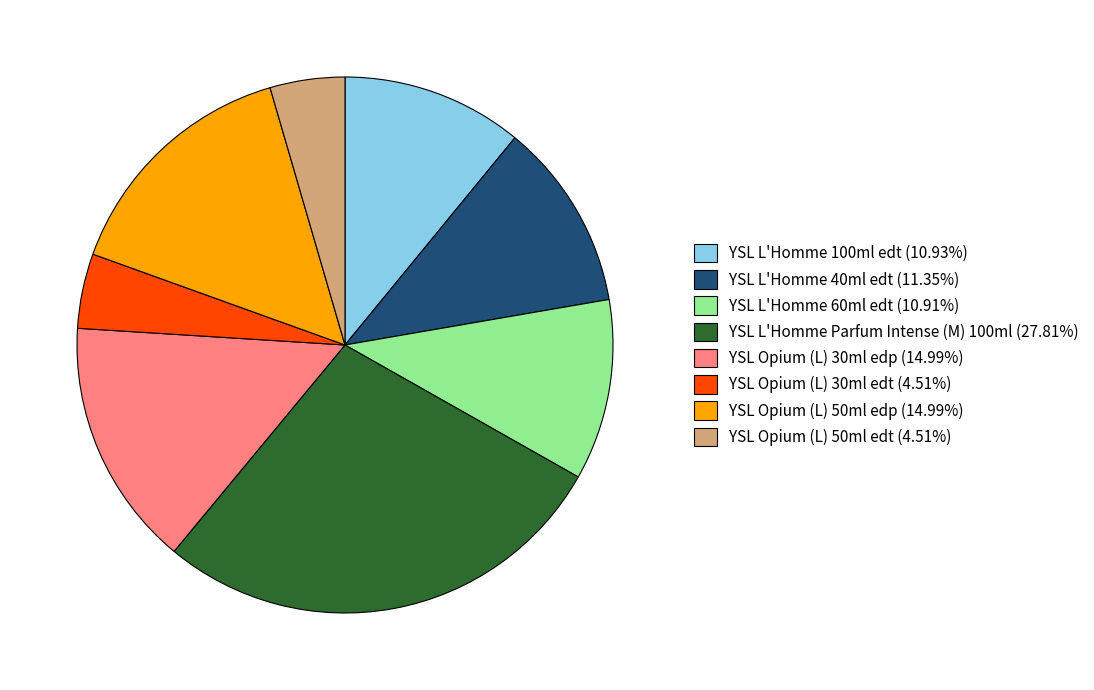

How many segments does this pie chart have?

8